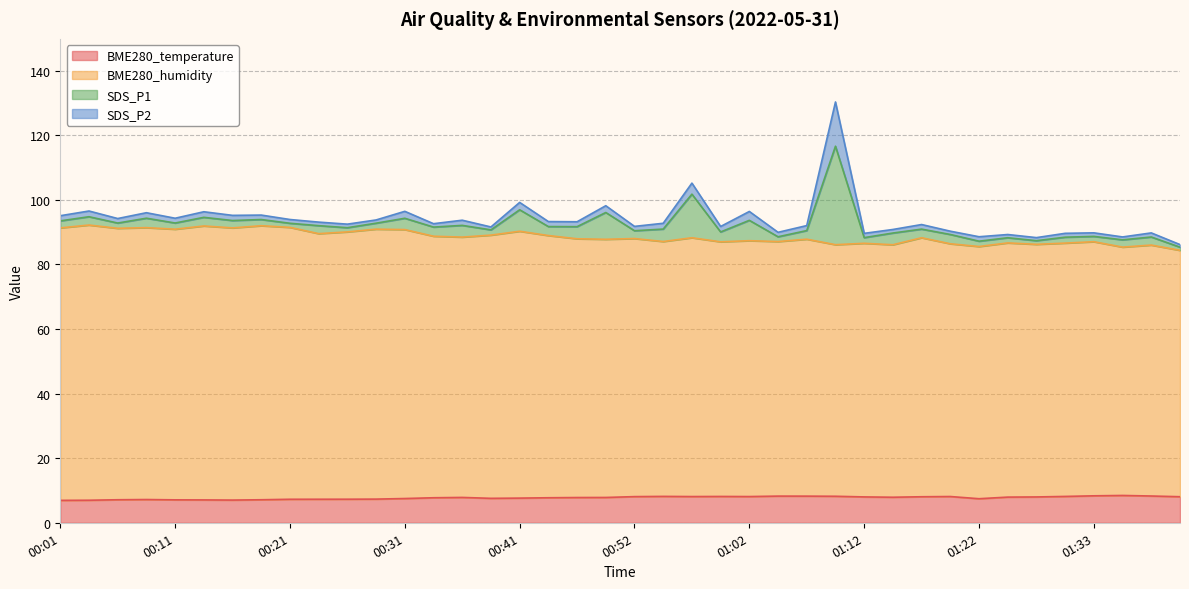

At which label does BME280_humidity reach its peak?

00:03